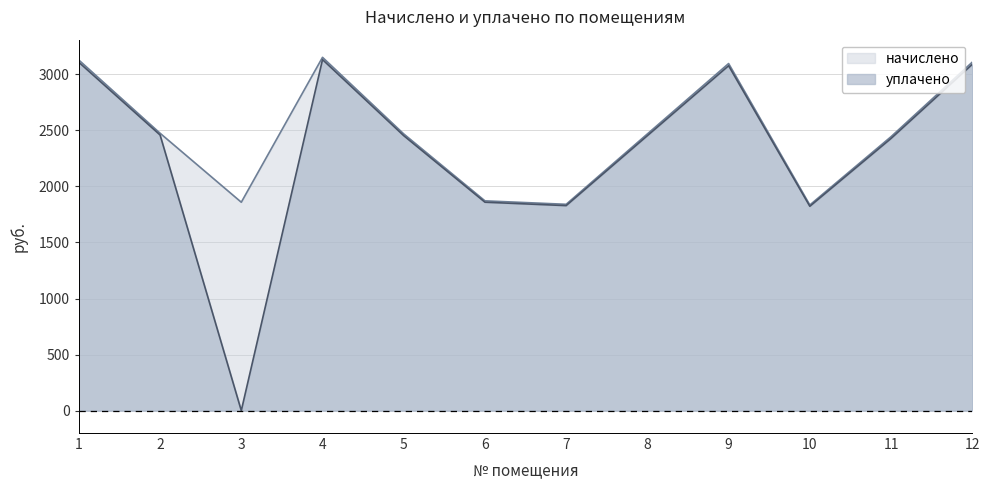

The начислено series shows 3567.8 at 5. True or false?

False